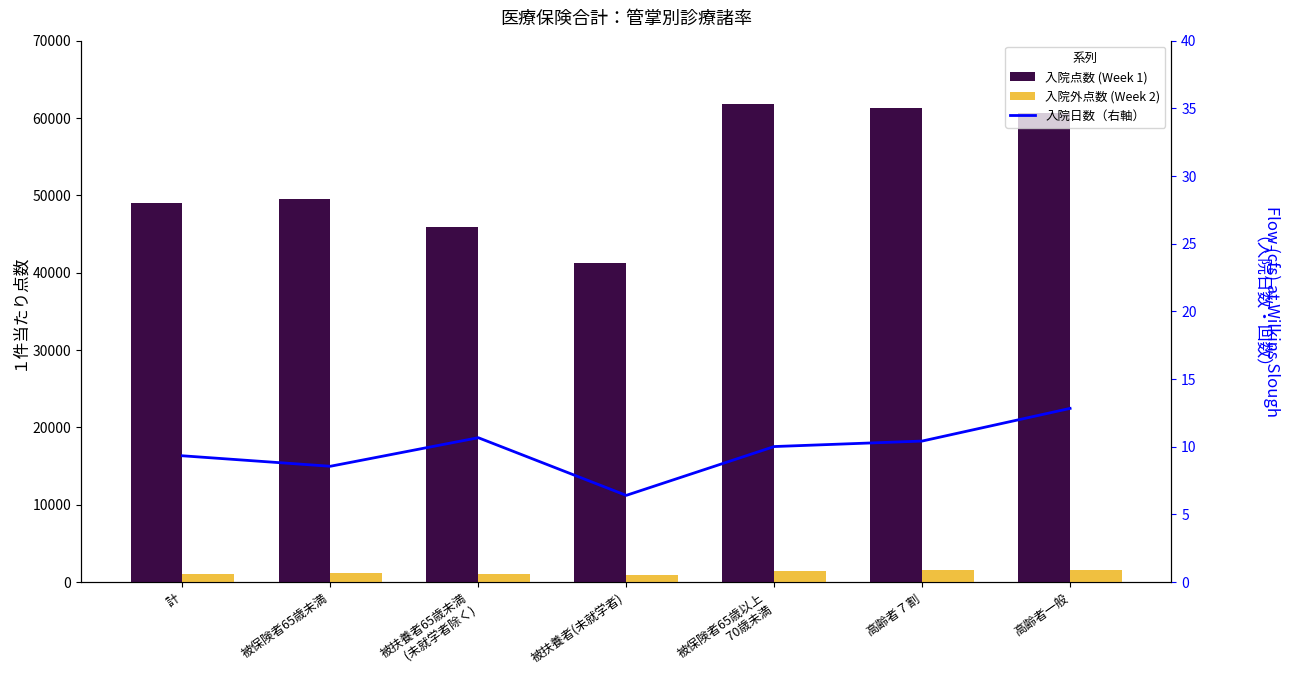

List the labels in order of 入院１件当たり日数 value, largest first.

高齢者一般, 被扶養者65歳未満
　　 (未就学者除く), 高齢者７割, 被保険者65歳以上
　　　　　70歳未満, 計, 被保険者65歳未満, 被扶養者(未就学者)